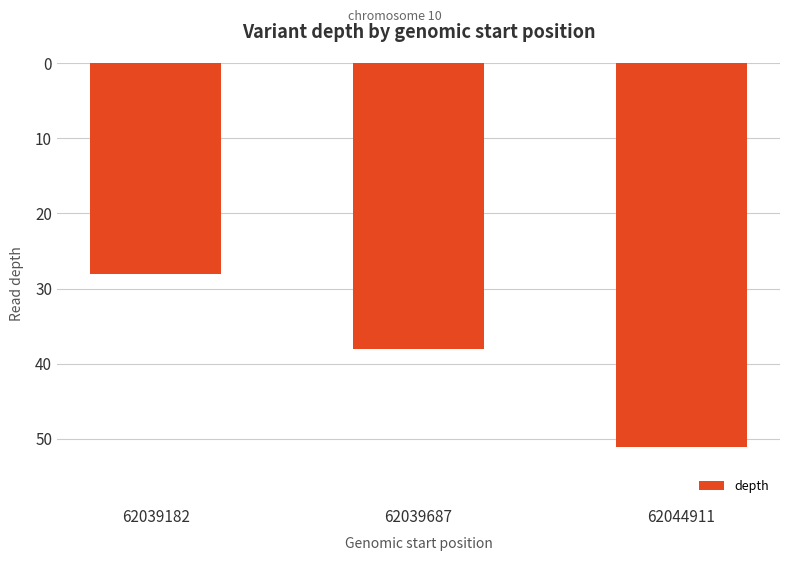

What is the smallest value displayed?

28